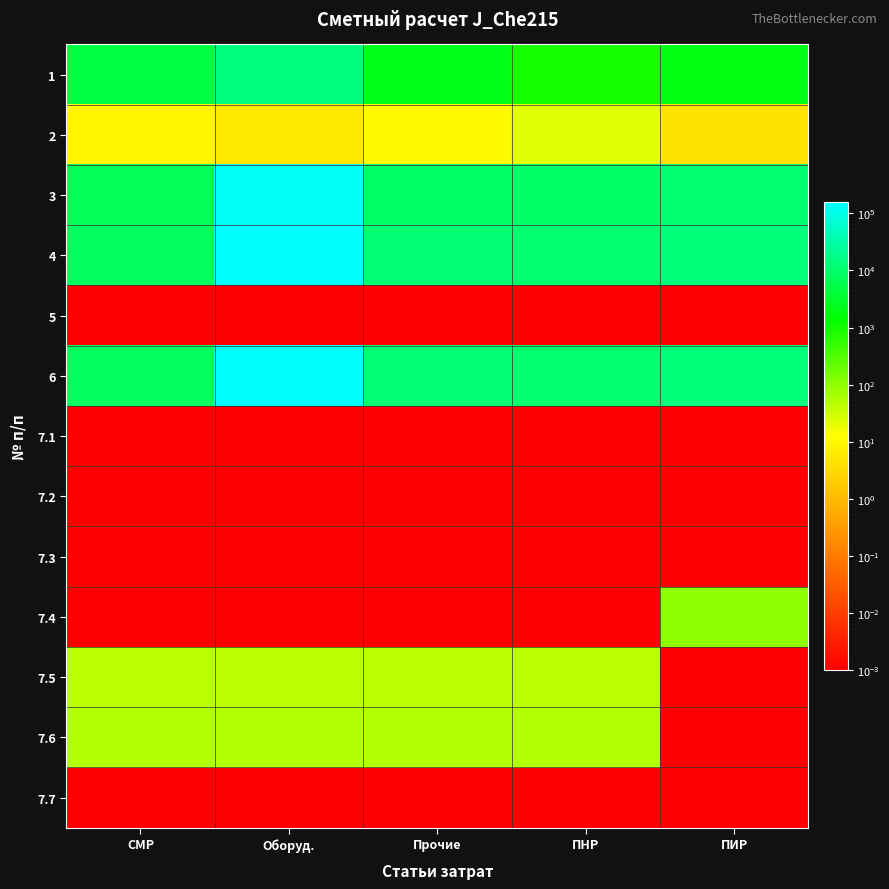

At Прочие, list the series in order from smallest to largest.

5, 7.1, 7.2, 7.3, 7.4, 7.7, 2, 7.5, 7.6, 1, 3, 4, 6